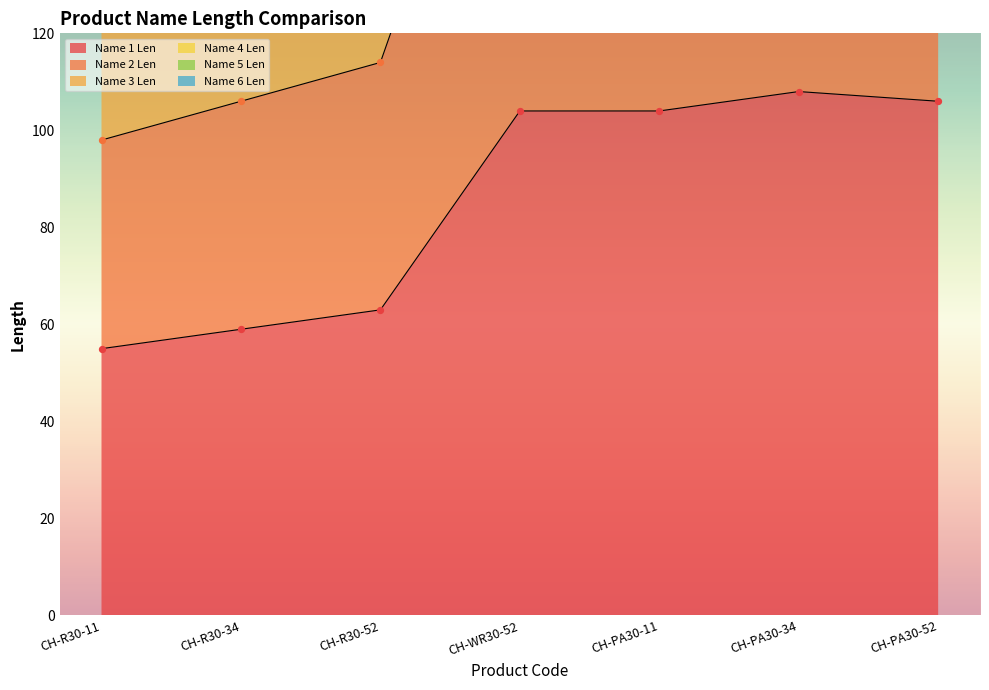

At how many categories does at least one series exceed 259?

4